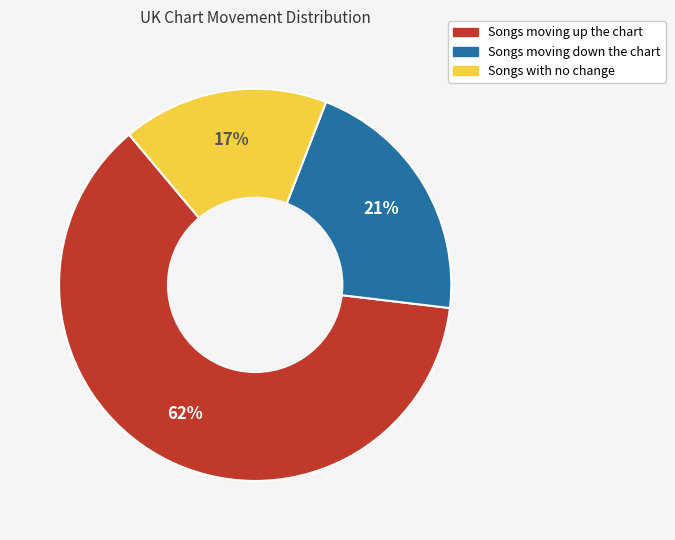

Is there any slice that represents more than half of the pie?

Yes